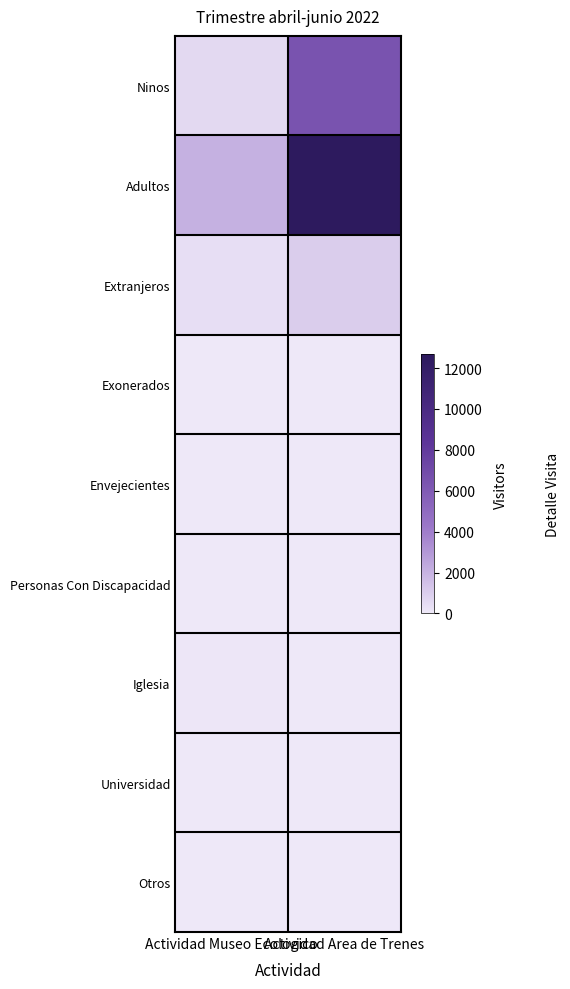

Reading right to left, list all the values displayed in this chart.

Ninos: Actividad Area de Trenes=6436	Actividad Museo Ecologico=590
Adultos: Actividad Area de Trenes=12665	Actividad Museo Ecologico=2071
Extranjeros: Actividad Area de Trenes=998	Actividad Museo Ecologico=373
Exonerados: Actividad Area de Trenes=19	Actividad Museo Ecologico=0
Envejecientes: Actividad Area de Trenes=2	Actividad Museo Ecologico=1
Personas Con Discapacidad: Actividad Area de Trenes=1	Actividad Museo Ecologico=0
Iglesia: Actividad Area de Trenes=0	Actividad Museo Ecologico=72
Universidad: Actividad Area de Trenes=0	Actividad Museo Ecologico=0
Otros: Actividad Area de Trenes=0	Actividad Museo Ecologico=0